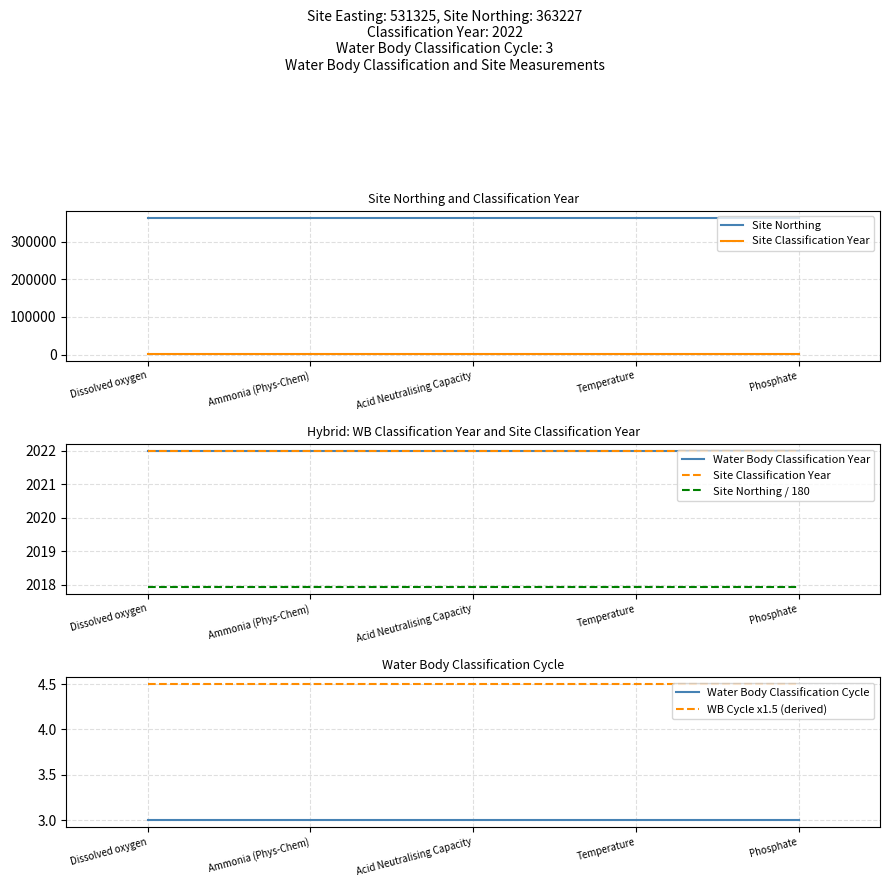

At Temperature, list the series in order from largest to smallest.

Site Northing, Site Classification Year, Water Body Classification Year, Site Northing / 180, WB Cycle x1.5 (derived), Water Body Classification Cycle